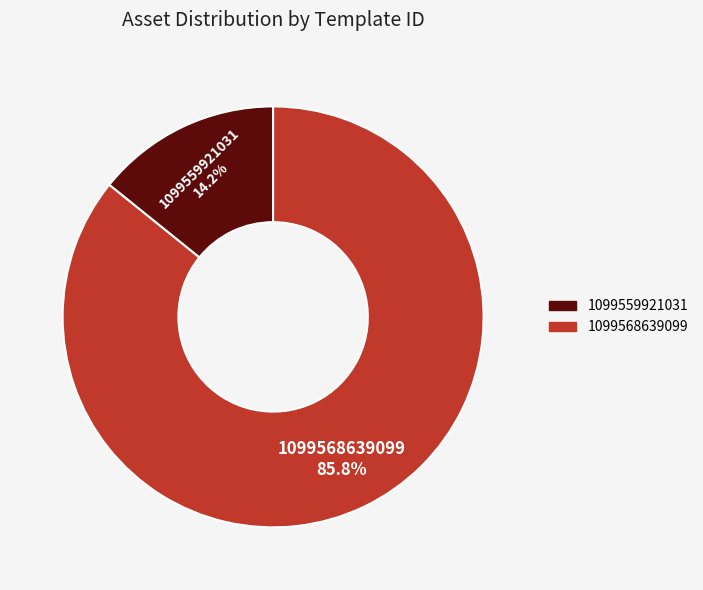

Which category has the biggest portion of the pie?

1099568639099